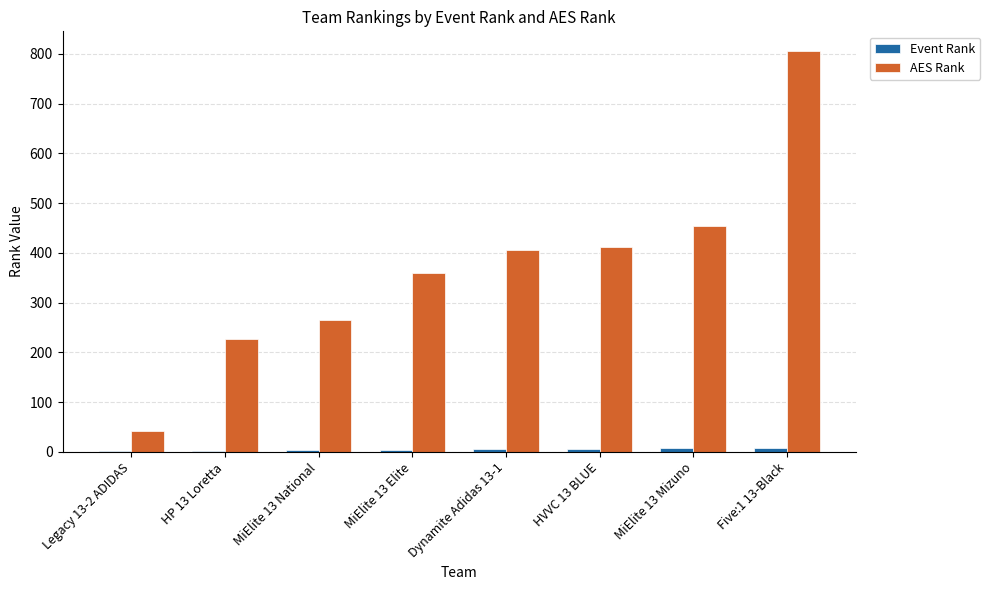

At which category is the sum across all series the highest?

Five:1 13-Black